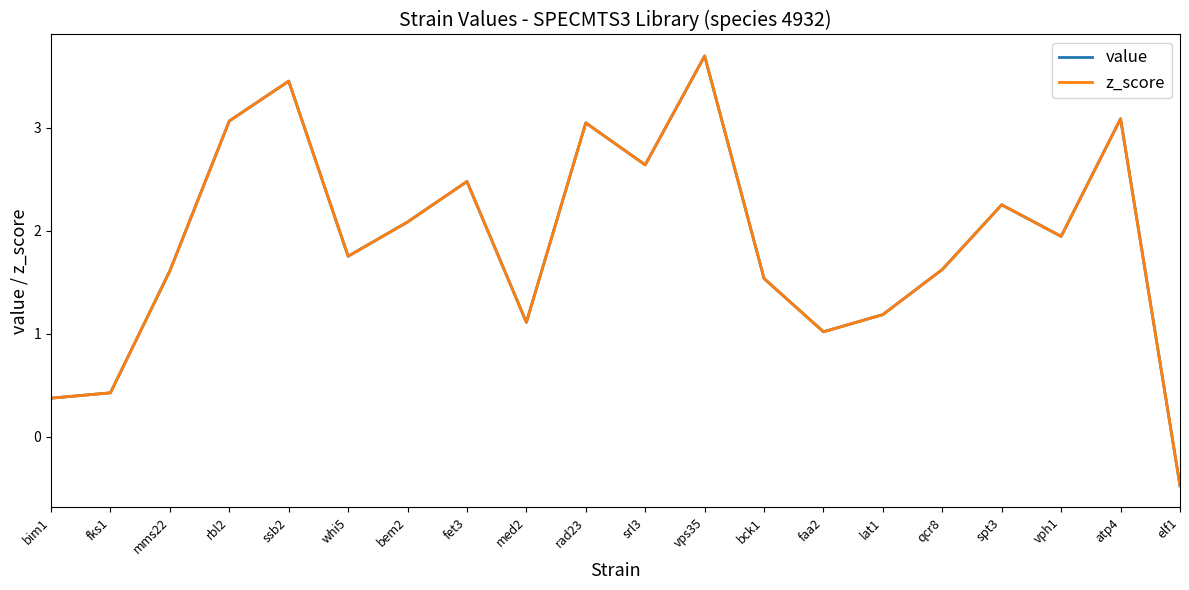

Reading left to right, list all the values displayed in this chart.

value: 0.4	0.4	1.6	3.1	3.4	1.8	2.1	2.5	1.1	3.0	2.6	3.7	1.5	1.0	1.2	1.6	2.2	1.9	3.1	-0.5
z_score: 0.4	0.4	1.6	3.1	3.4	1.8	2.1	2.5	1.1	3.0	2.6	3.7	1.5	1.0	1.2	1.6	2.2	1.9	3.1	-0.5